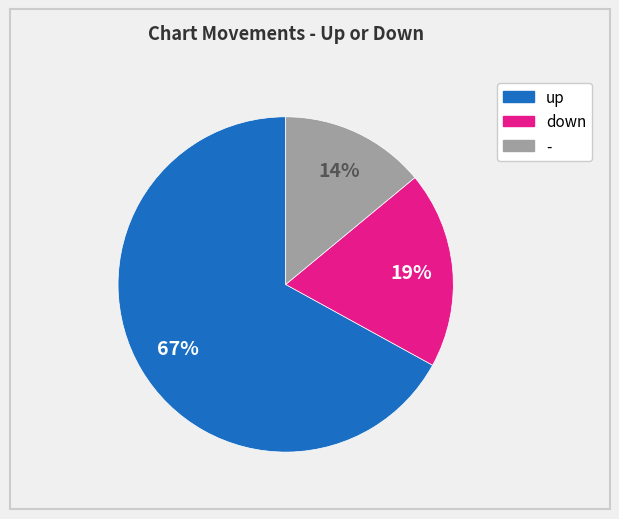

How many segments does this pie chart have?

3